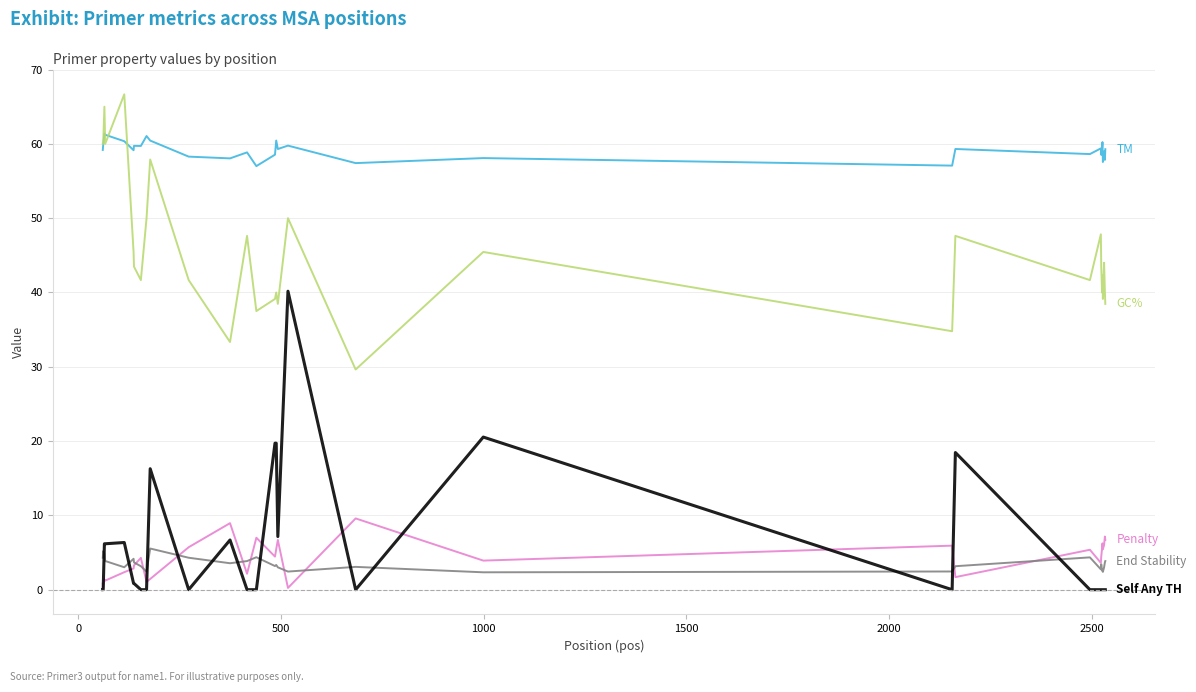

What is the greatest value displayed?

66.7